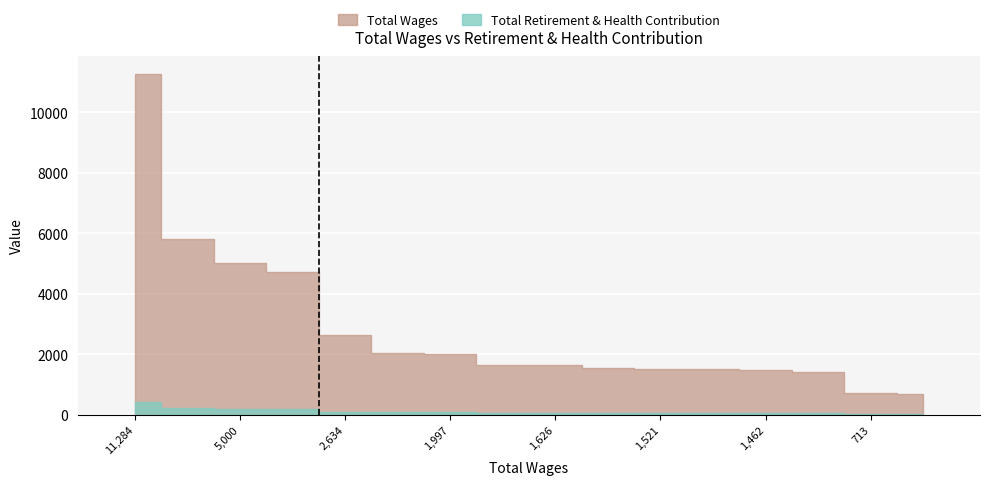

What are all the series names shown in the legend?

Total Wages, Total Retirement & Health Contribution